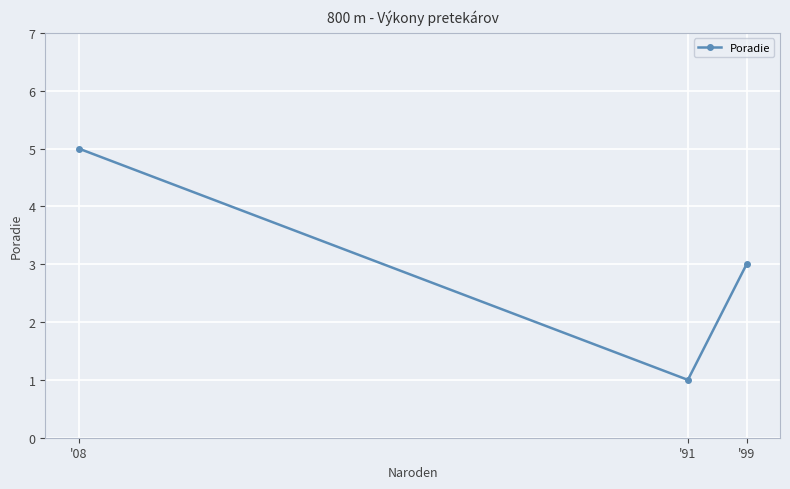

What is the value of the 3rd point from the left?

3